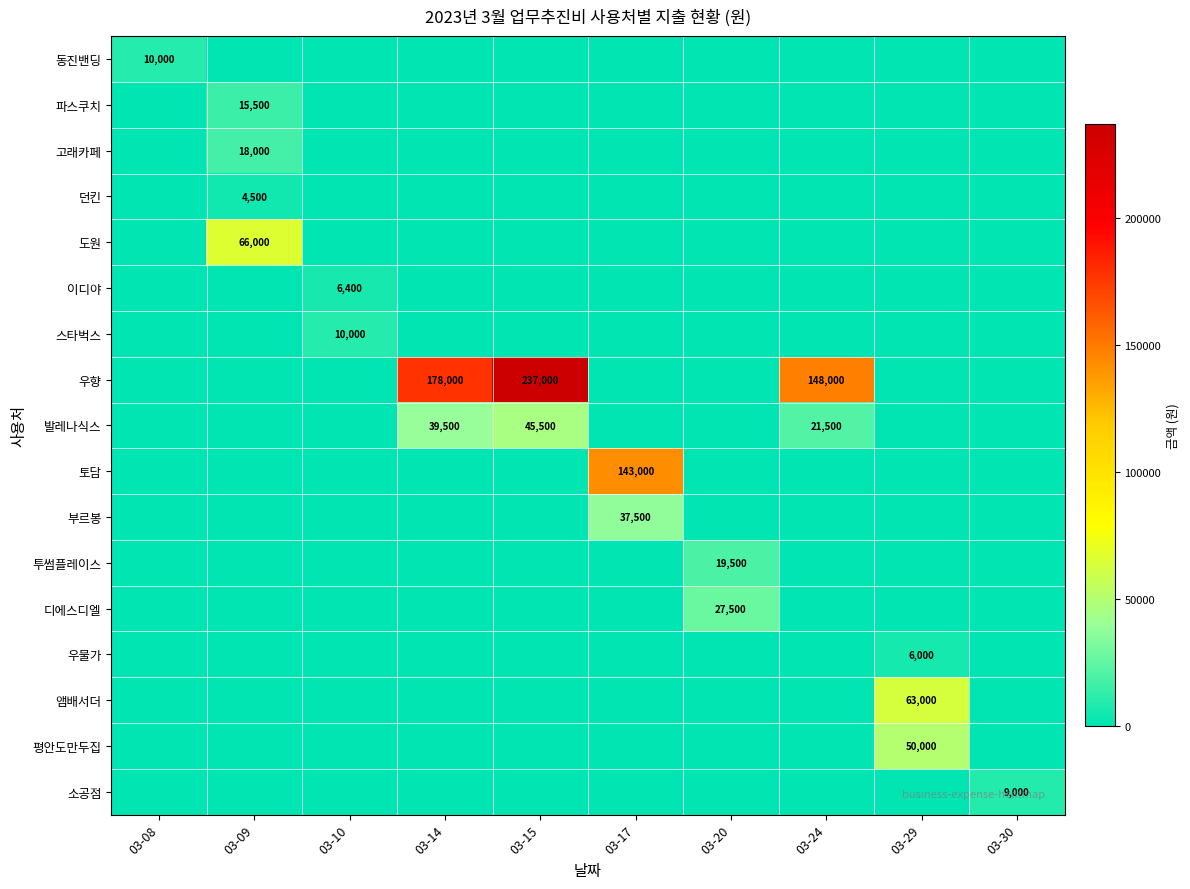

Which has a higher value, 03-24 or 03-10?

03-24